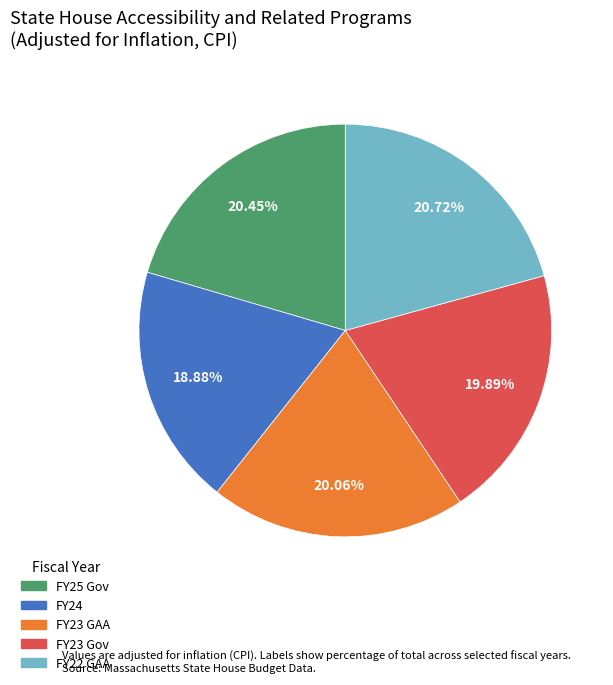

What percentage is the FY24 slice, to the nearest percent?

19%